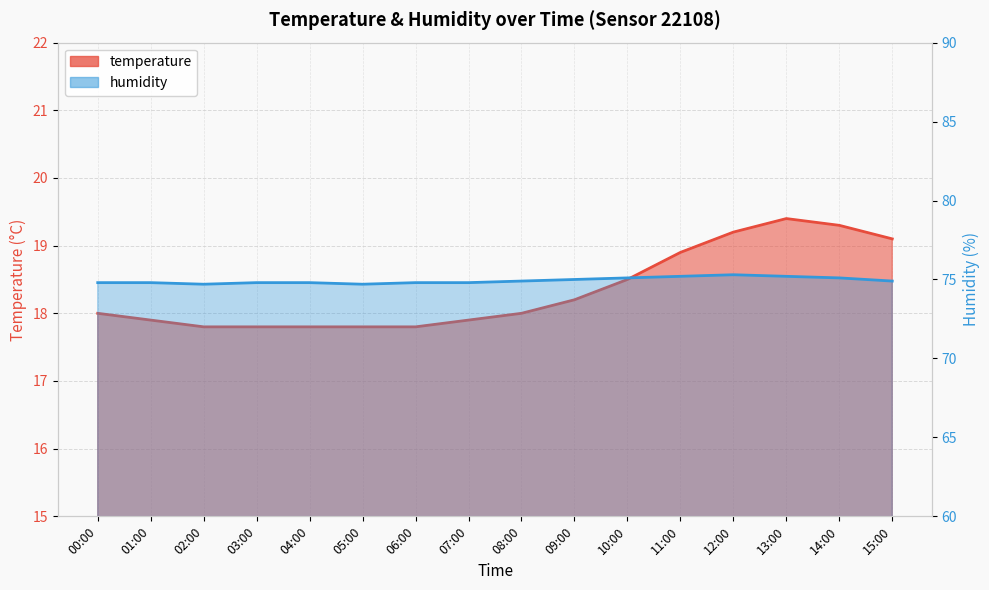

What is the difference between the maximum and second lowest values in the temperature series?

1.6